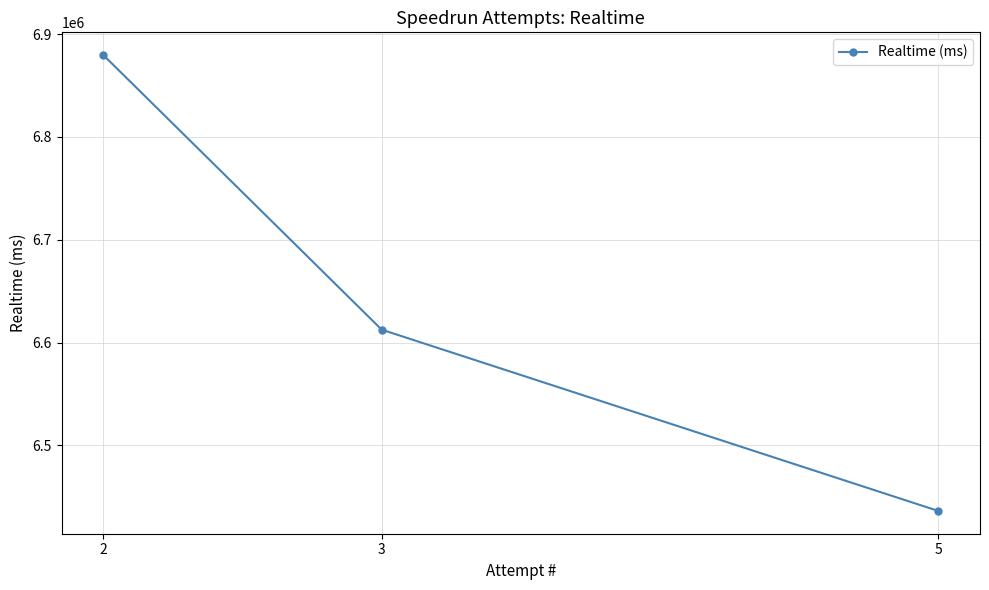

Reading right to left, what are all the values shown in this chart?

6436192	6612512	6879544